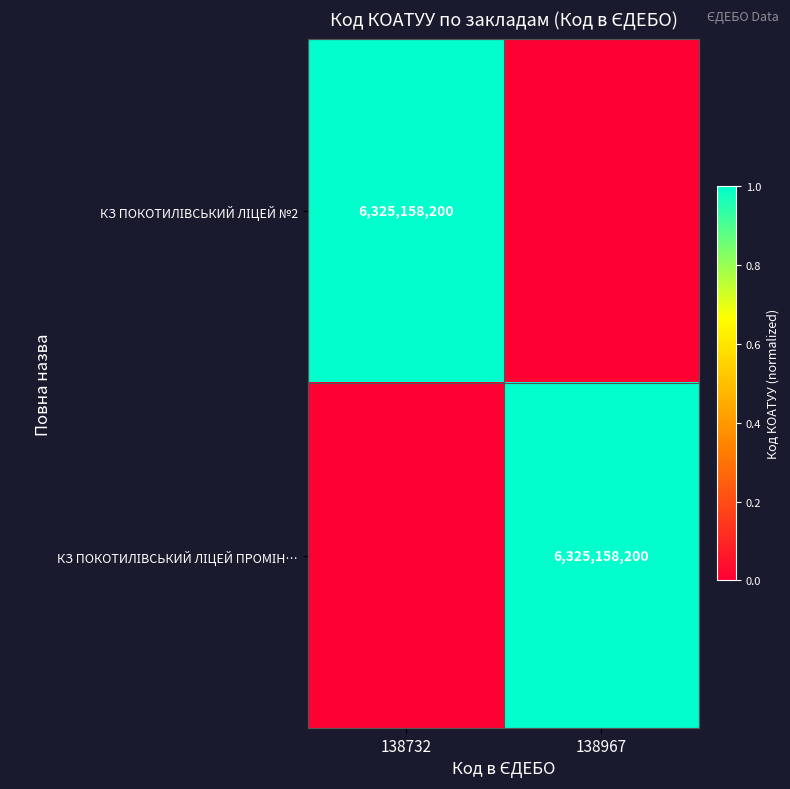

True or false: КЗ ПОКОТИЛІВСЬКИЙ ЛІЦЕЙ ПРОМІН… has a value of 1 at 138967.

False